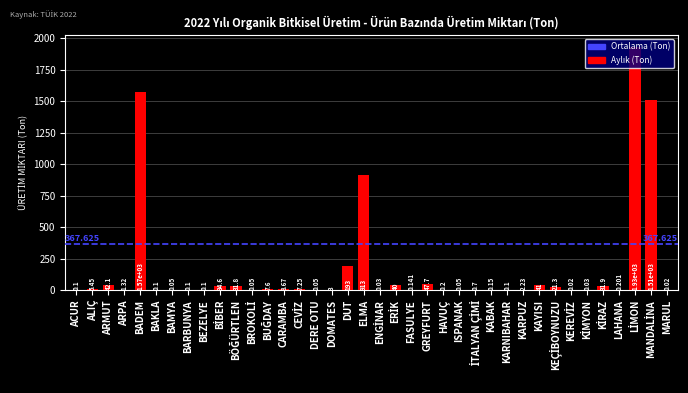

Where is the data nearest to the value 965?

ELMA